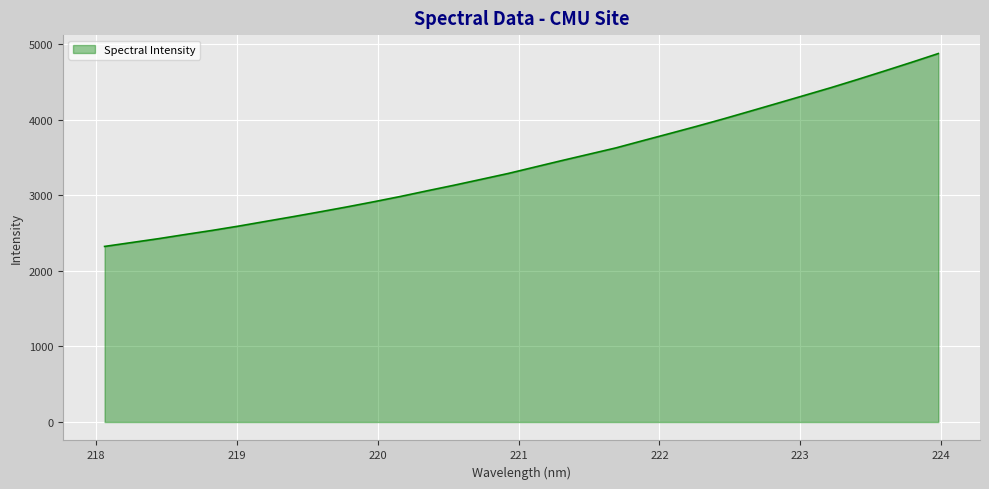

What is the difference between the maximum and minimum values?

2553.5